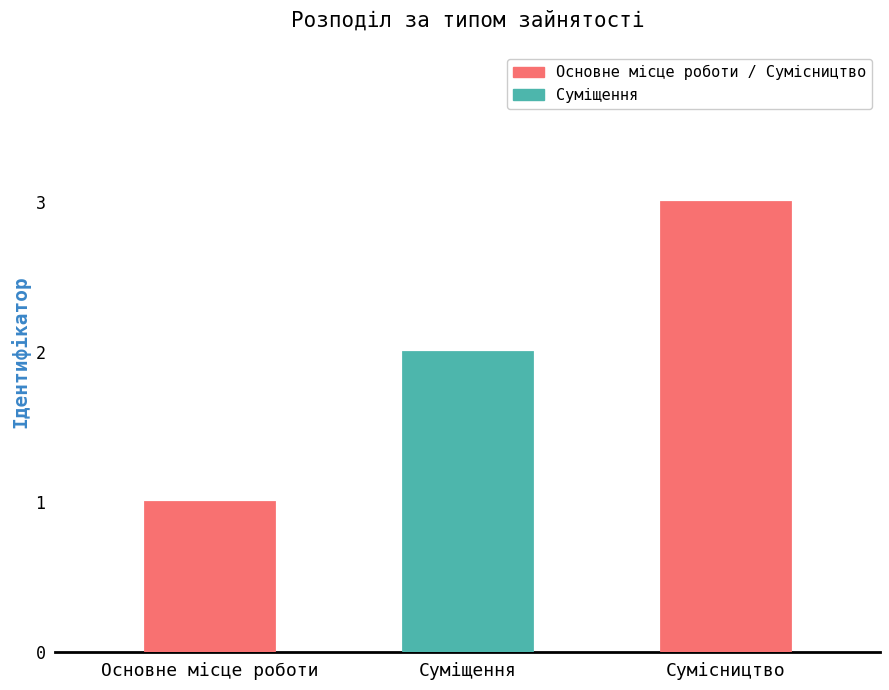

How many data points are less than 2?

1